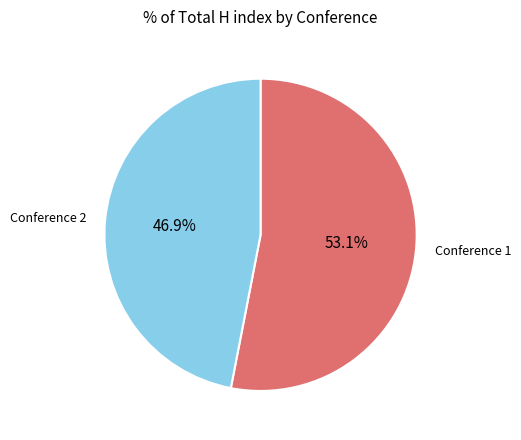

Does any single category account for the majority?

Yes